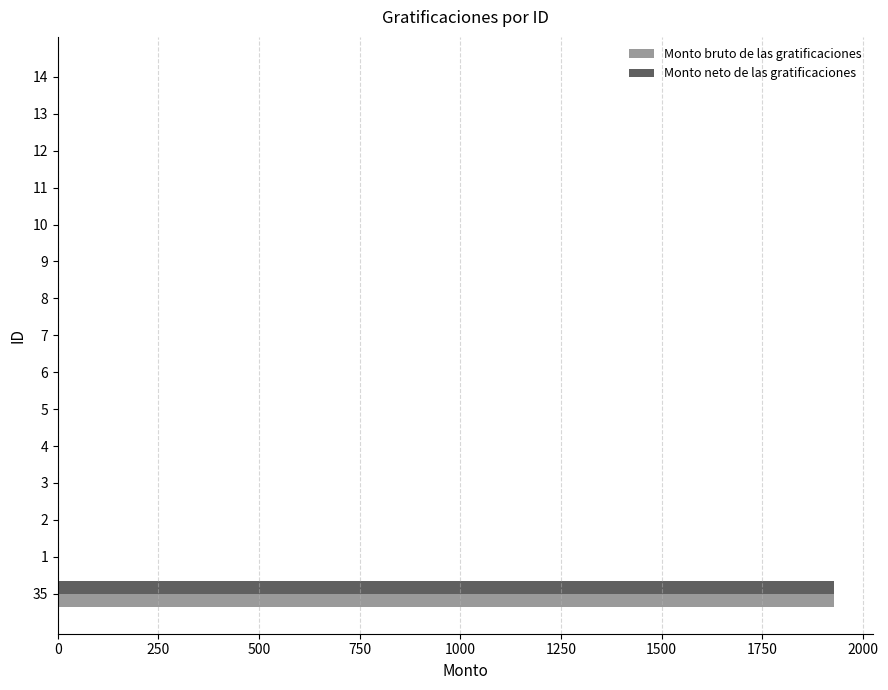

The Monto neto de las gratificaciones series shows -1009.5 at 11. True or false?

False